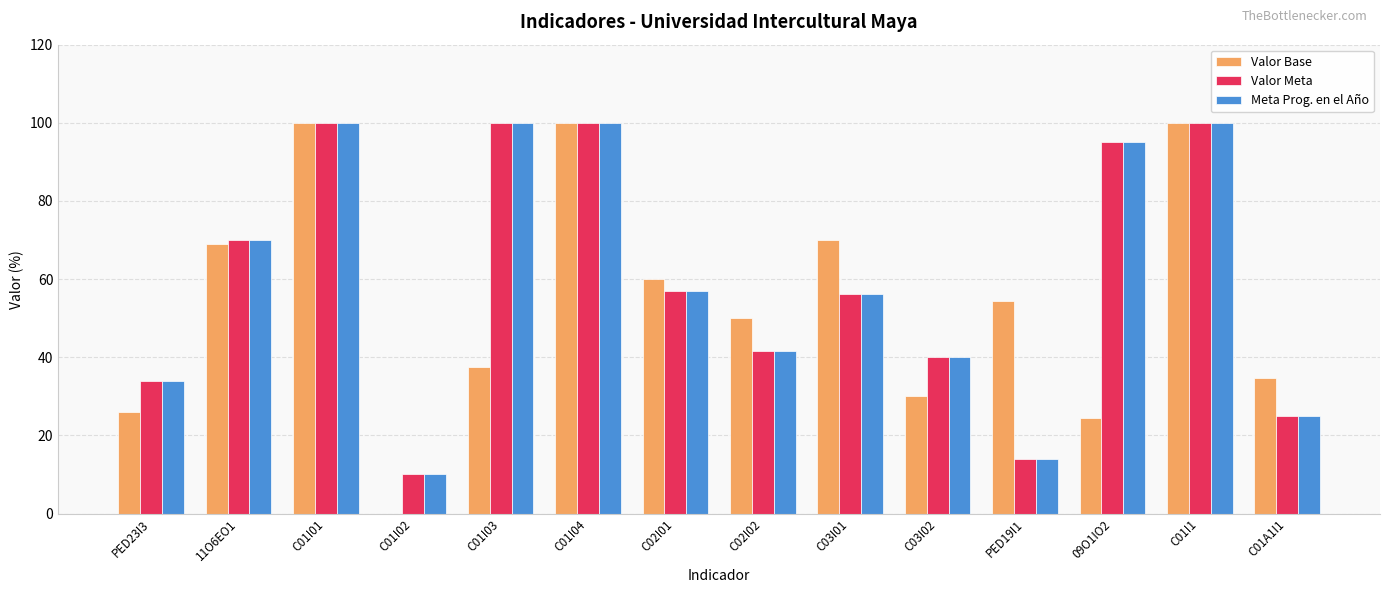

Which series has the widest spread of values?

Valor Base